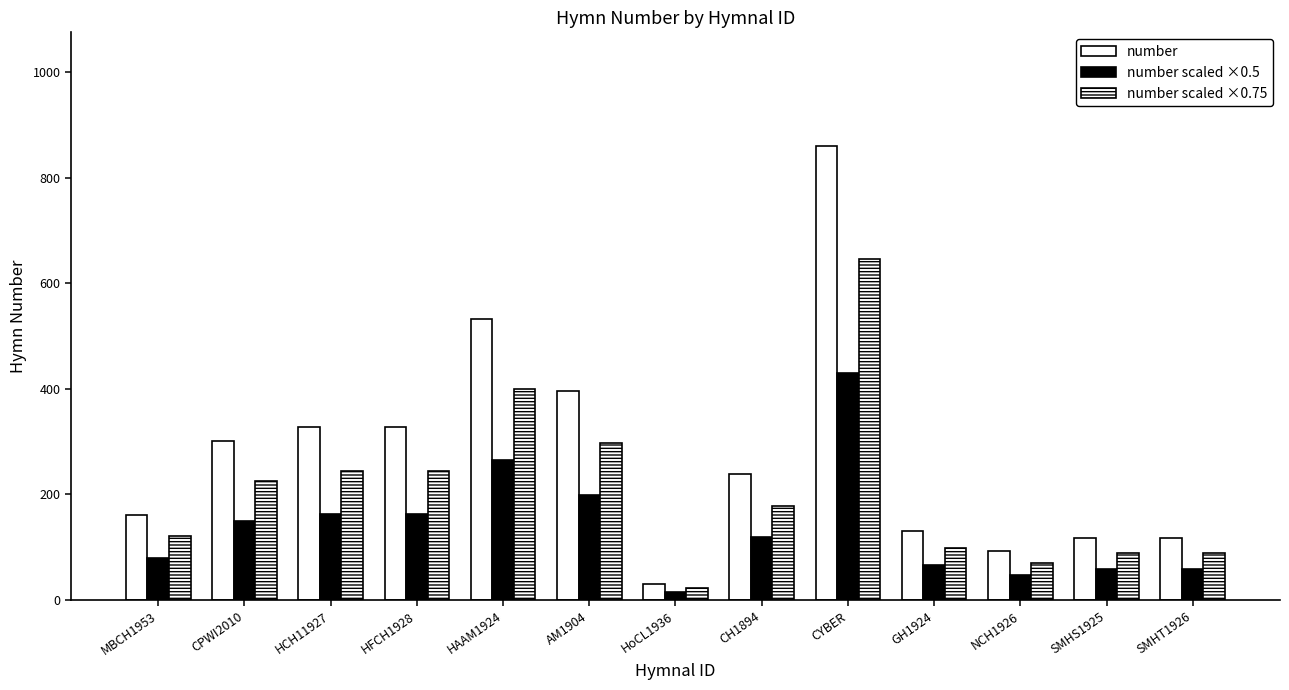

Is the value of number scaled ×0.75 at NCH1926 greater than the value of number scaled ×0.5 at HCH11927?

No